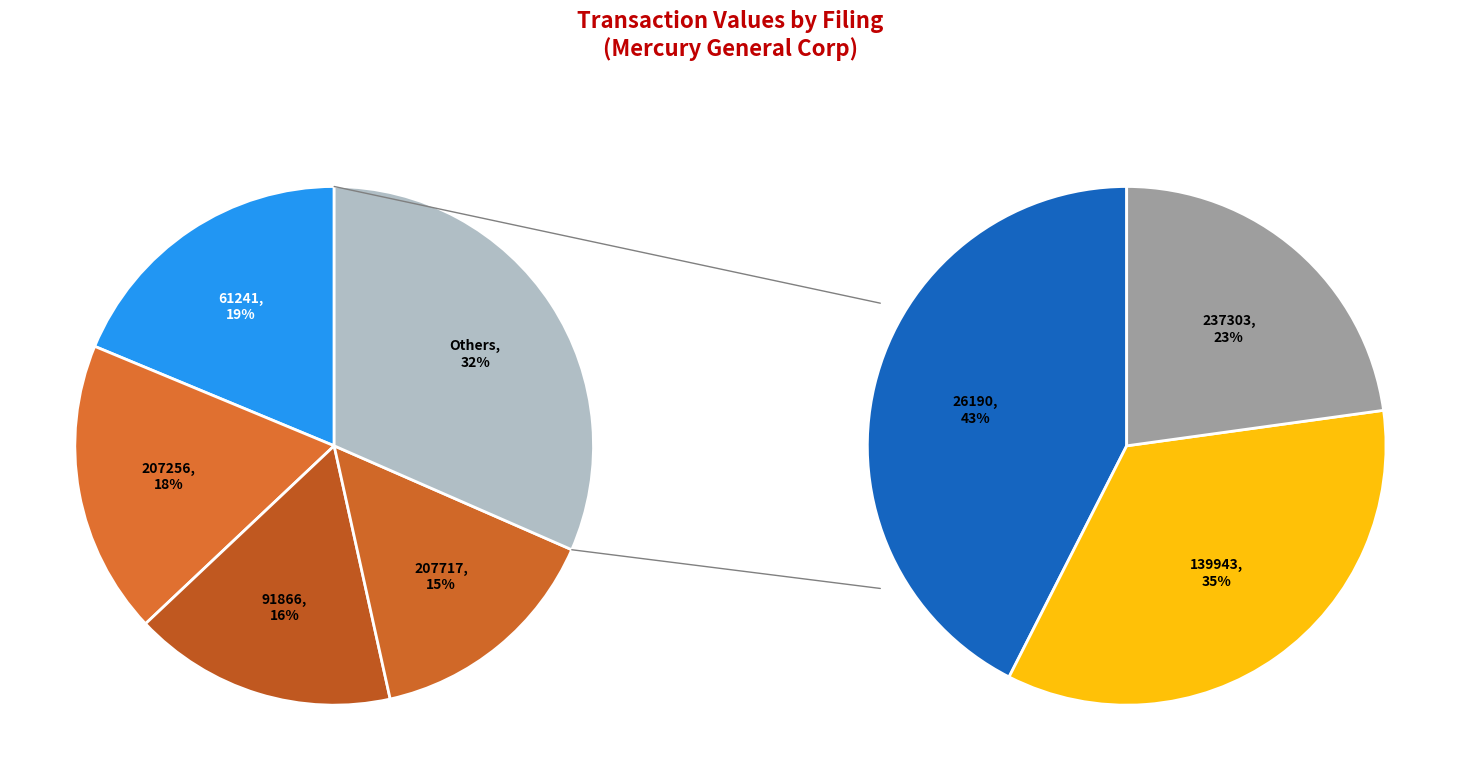

Is there a majority slice in this chart?

No